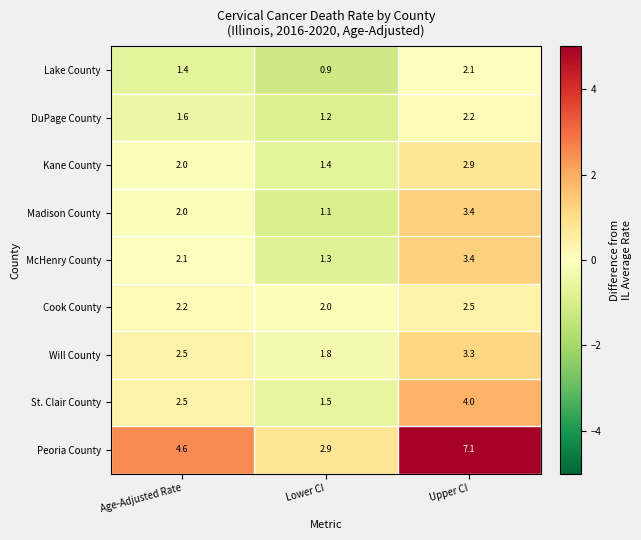

At how many categories does at least one series exceed 0?

3